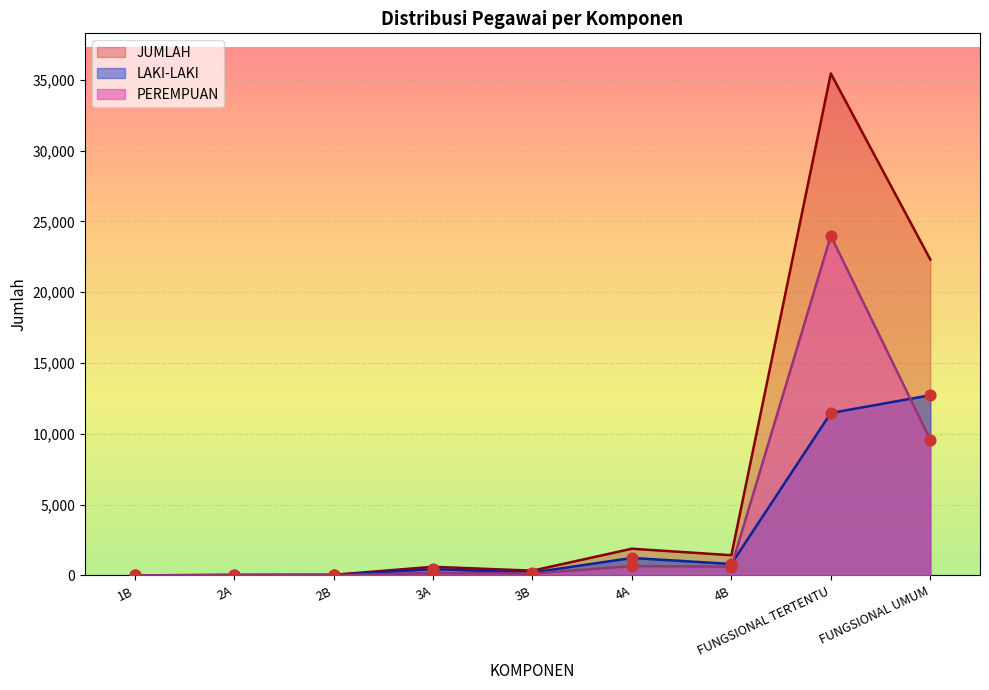

Is the value of JUMLAH at FUNGSIONAL UMUM greater than the value of LAKI-LAKI at FUNGSIONAL TERTENTU?

Yes